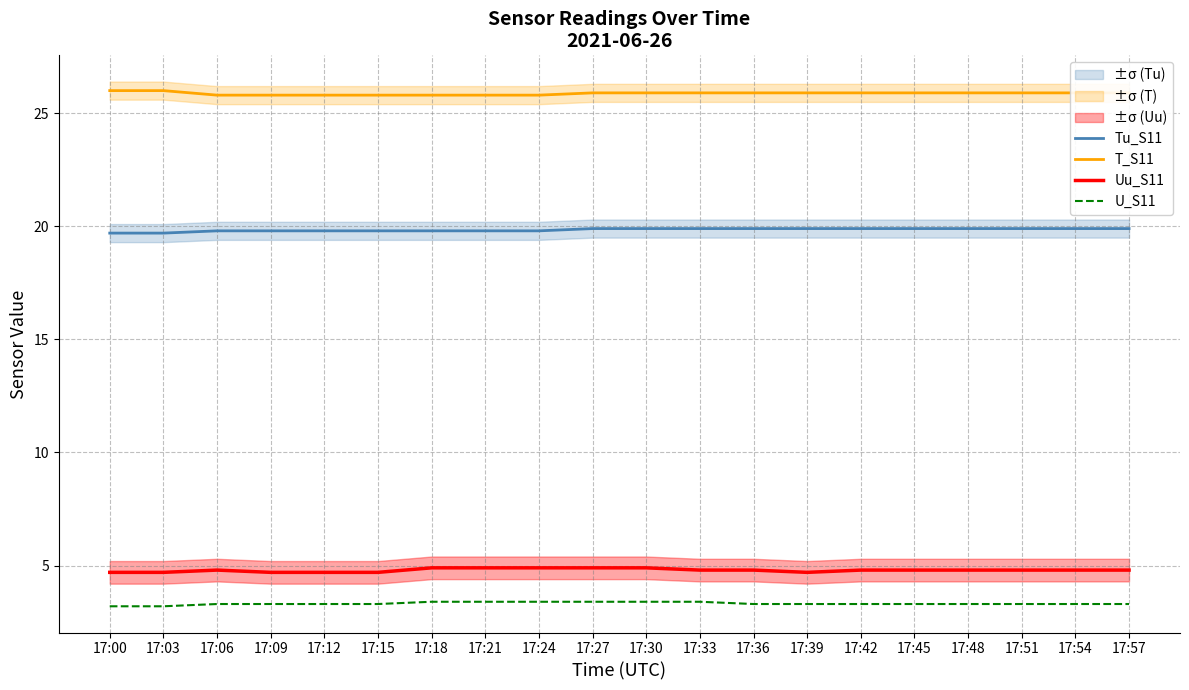

At which category does the chart reach its peak across all series?

17:00